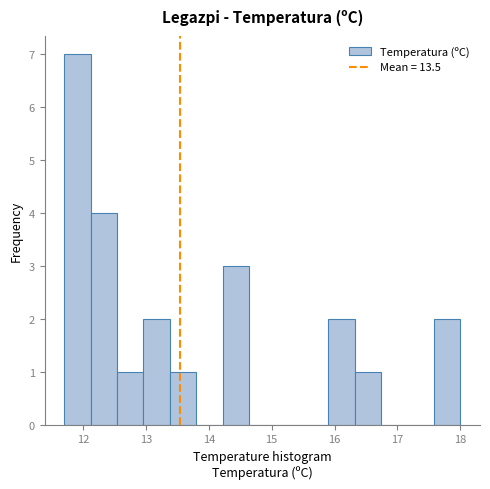

How tall is the bar that spans 11.70 to 12.12 on the x-axis? Neither the bar edges nor the heights are printed on the chart, so give them approximately, as read against the axes.

7